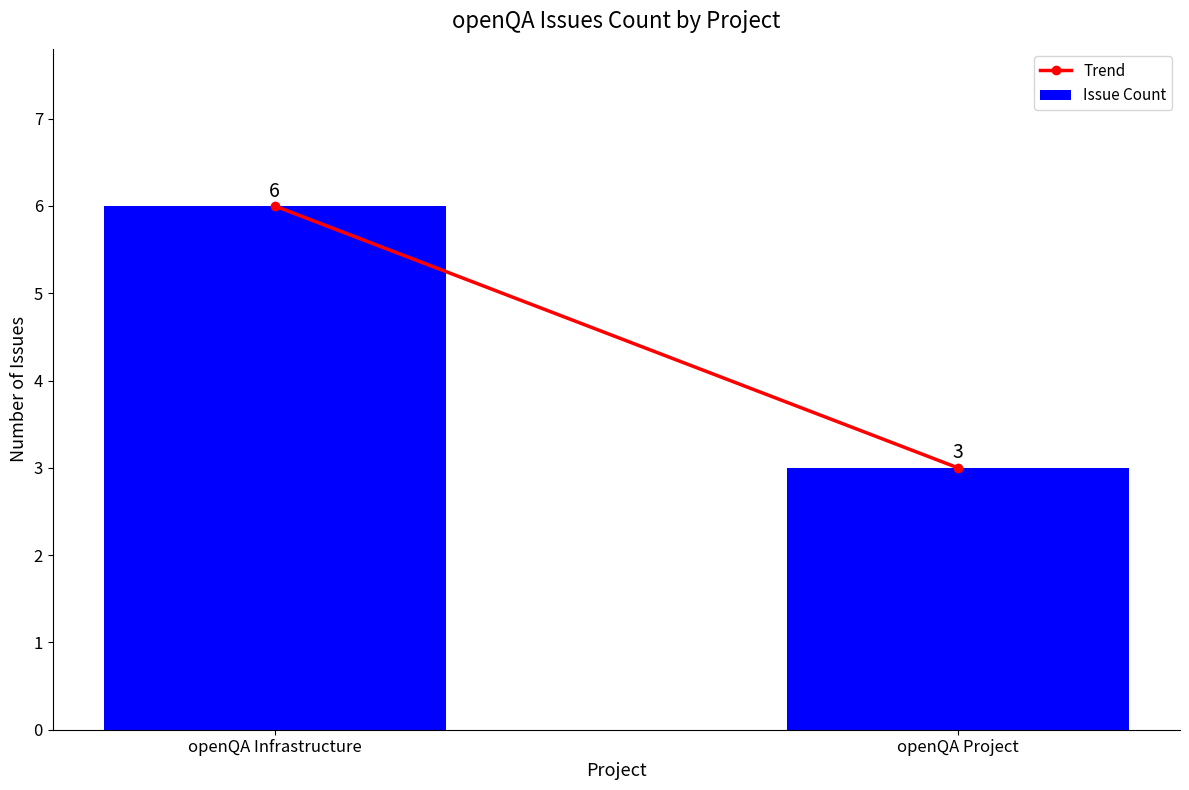

Where is the data nearest to the value 4?

openQA Project